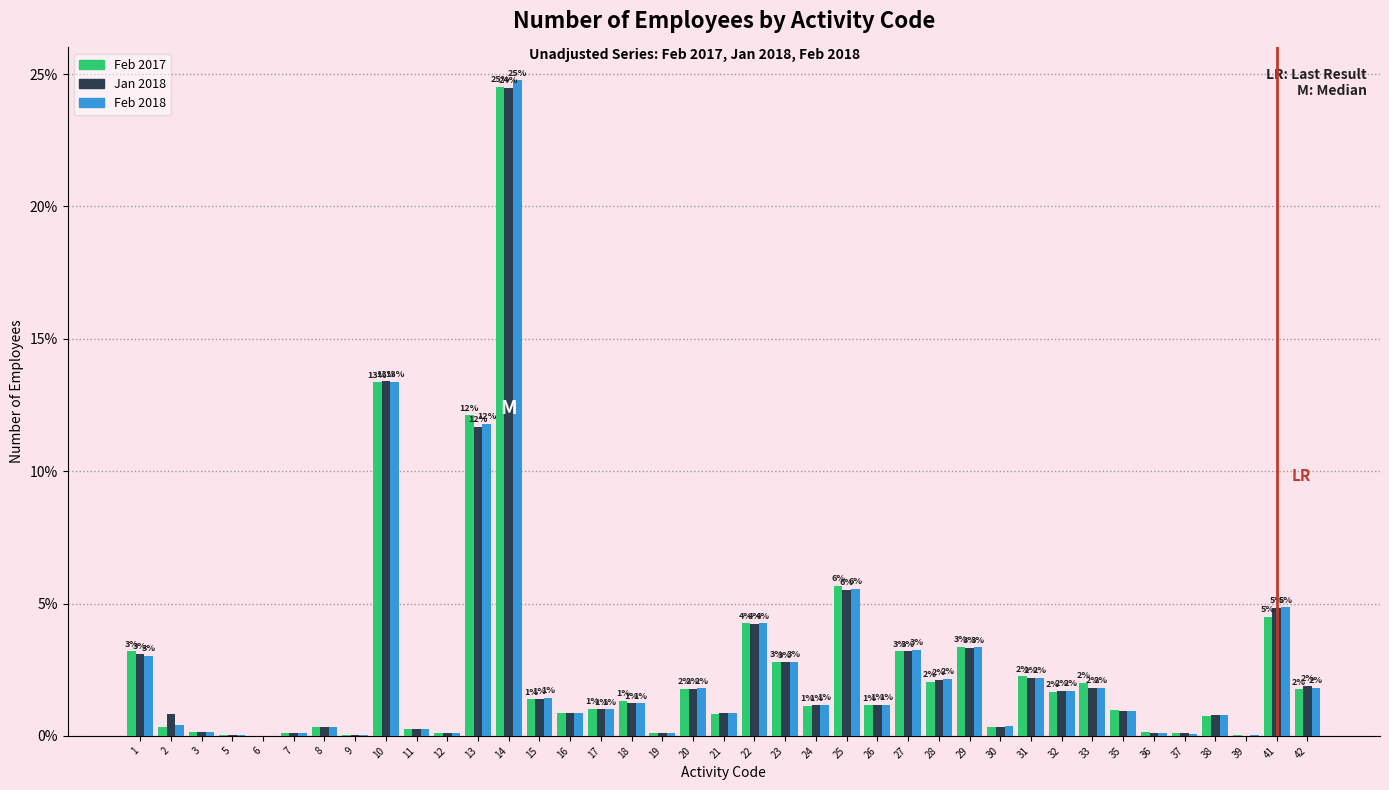

At which category does the chart reach its peak across all series?

14